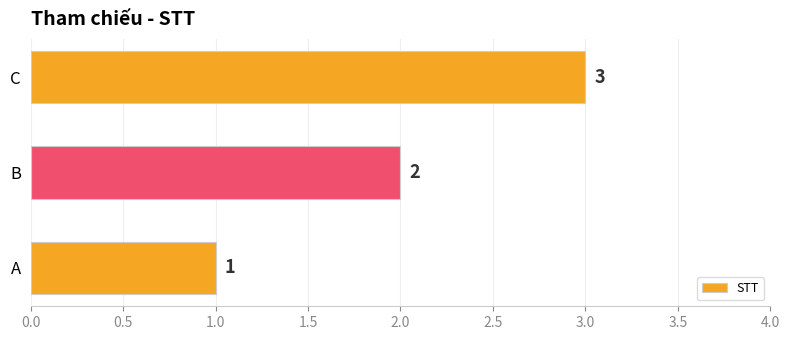

How many values are below 2?

1